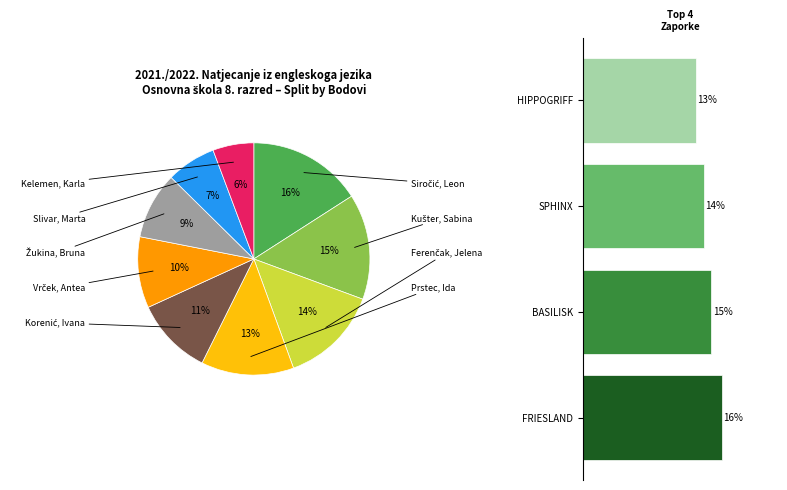

The HIPPOGRIFF slice represents 14% of the pie. True or false?

False